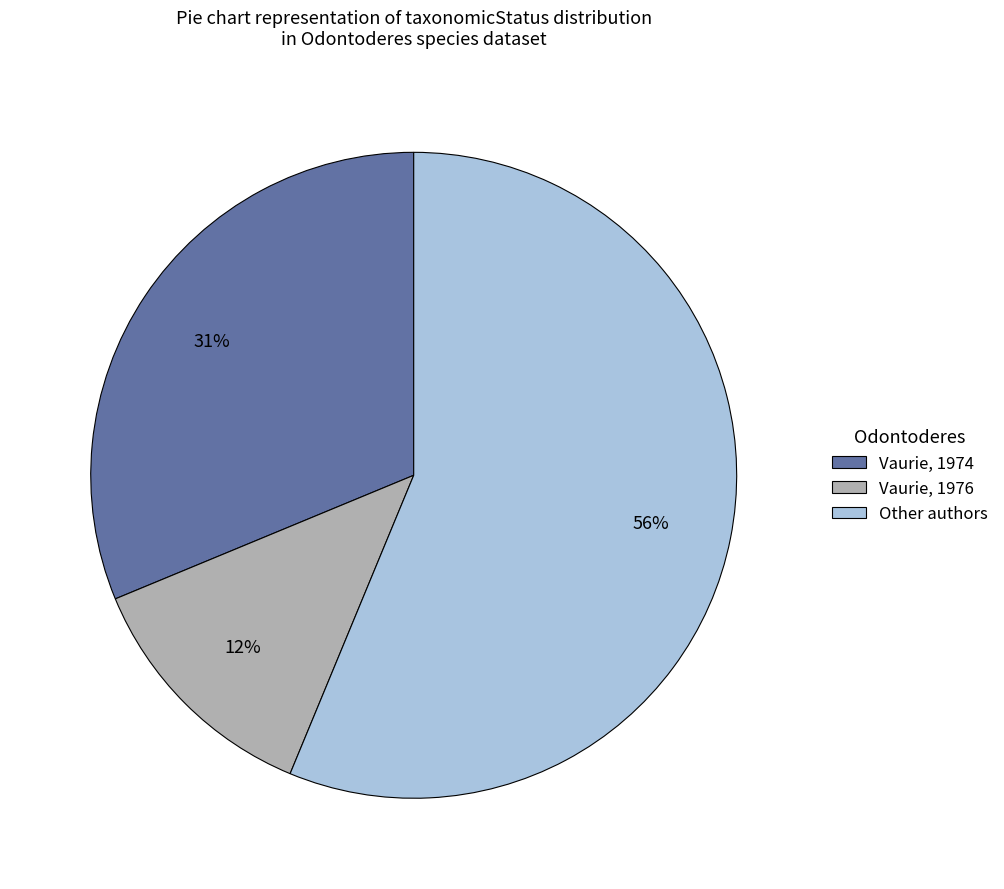

Count the number of slices in the pie.

3